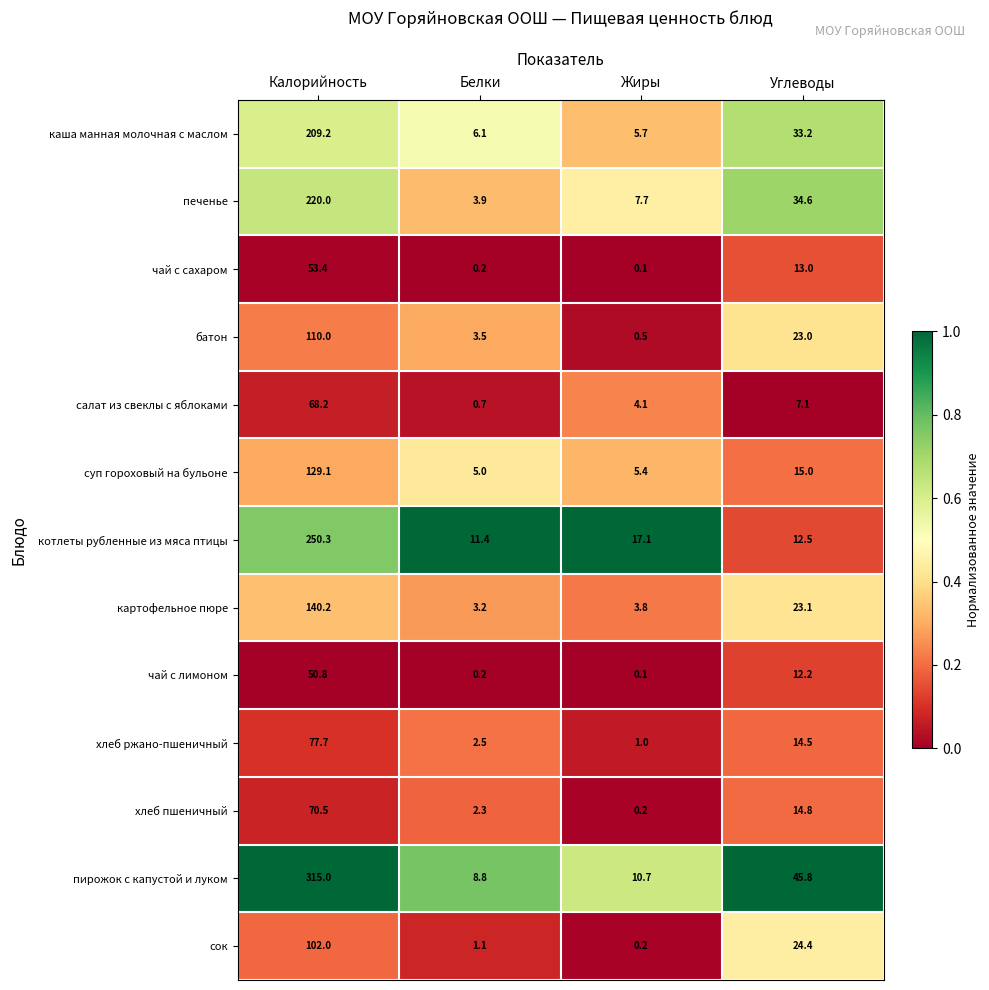

List the series in order of their peak value, lowest first.

чай с лимоном, чай с сахаром, салат из свеклы с яблоками, хлеб пшеничный, хлеб ржано-пшеничный, сок, батон, суп гороховый на бульоне, картофельное пюре, каша манная молочная с маслом, печенье, котлеты рубленные из мяса птицы, пирожок с капустой и луком